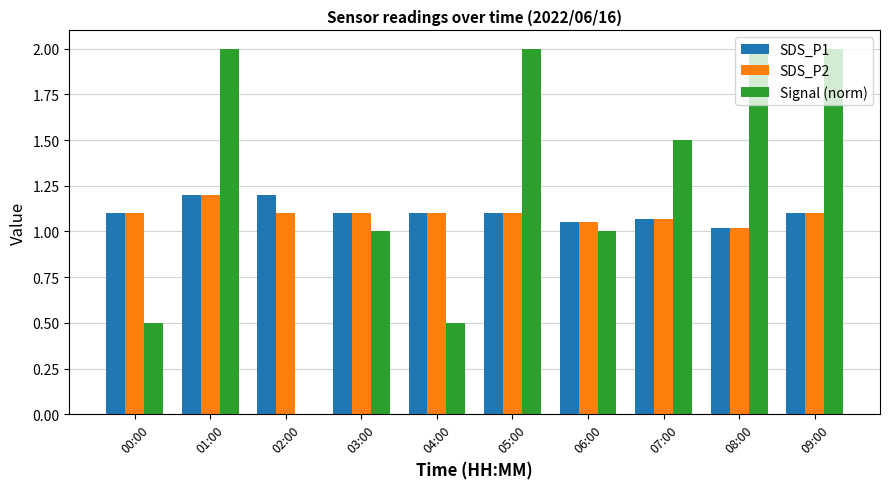

Which series changed the most between 06:00 and 08:00?

Signal (norm)